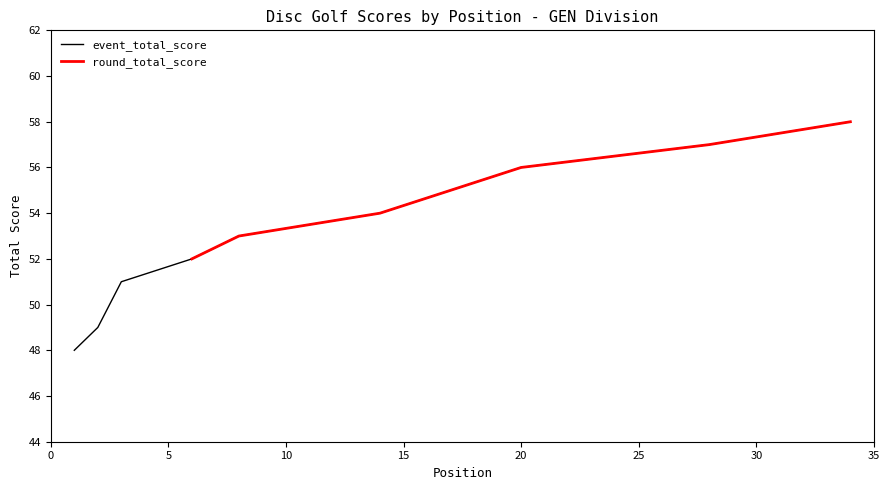

Between 2 and 14, which series saw the biggest shift?

event_total_score